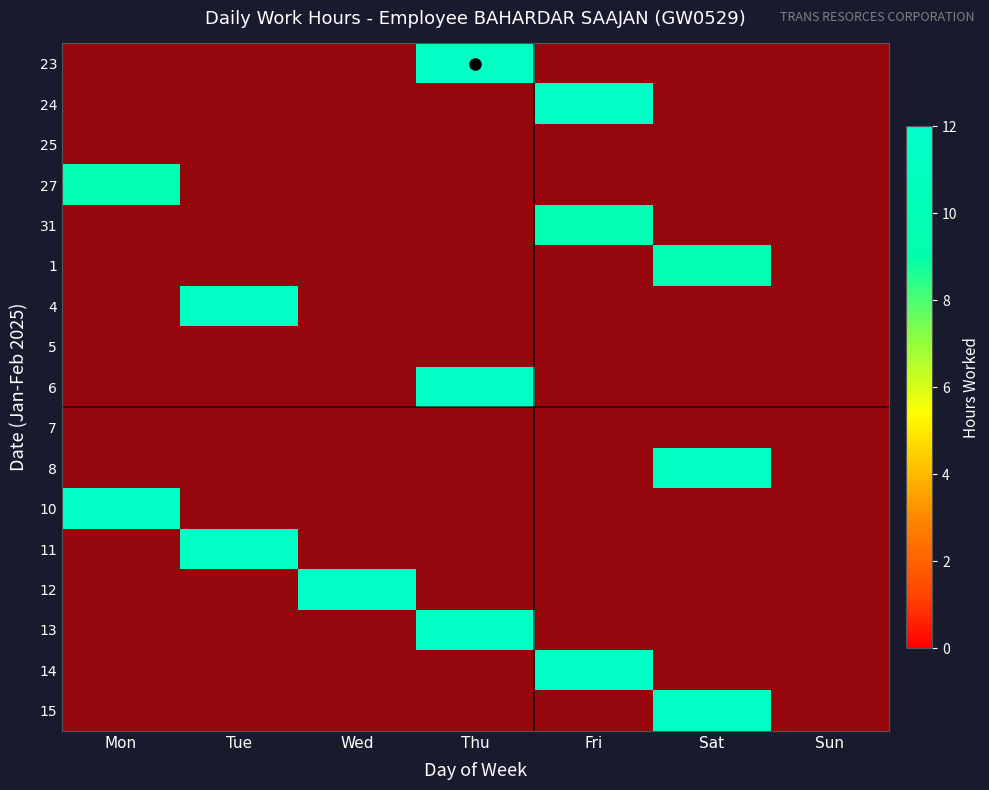

Which category has the highest value in the 23 series?

Thu